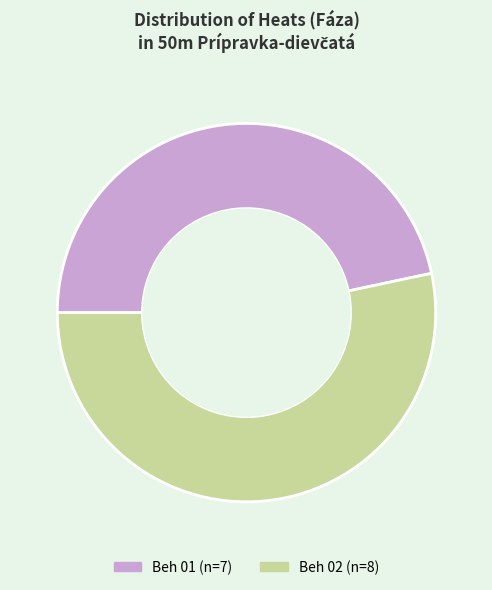

What is the ratio of the value at Beh 01 to the value at Beh 02?

0.9